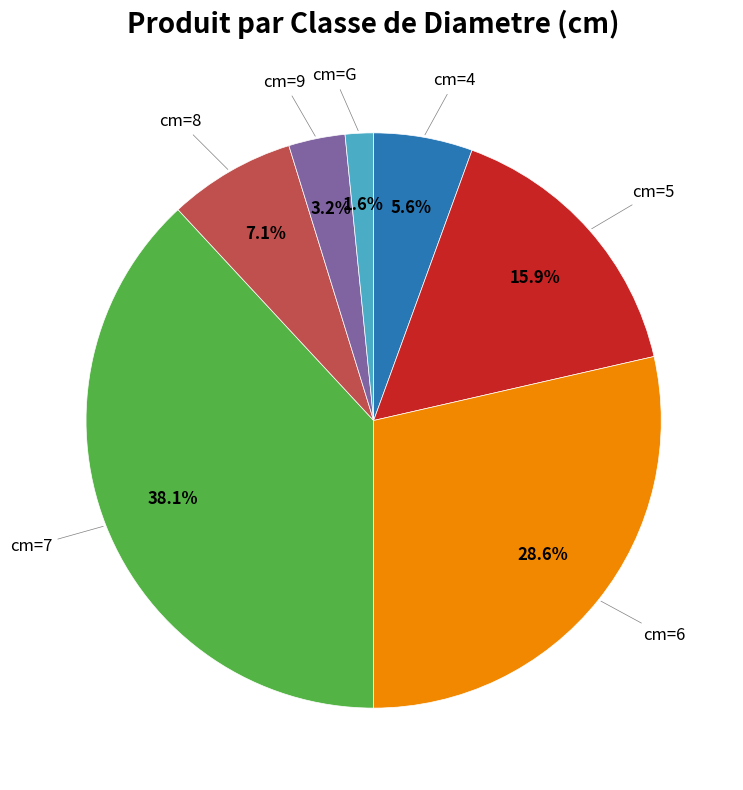

Is there a majority slice in this chart?

No